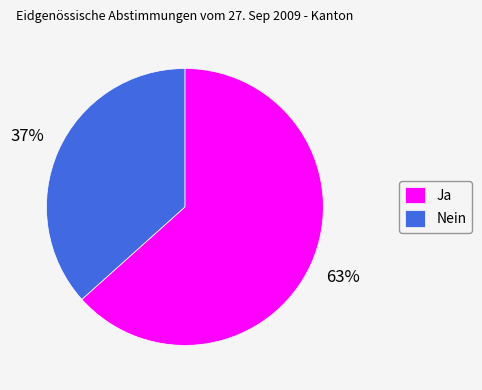

Which slice represents more than half of the pie?

Ja